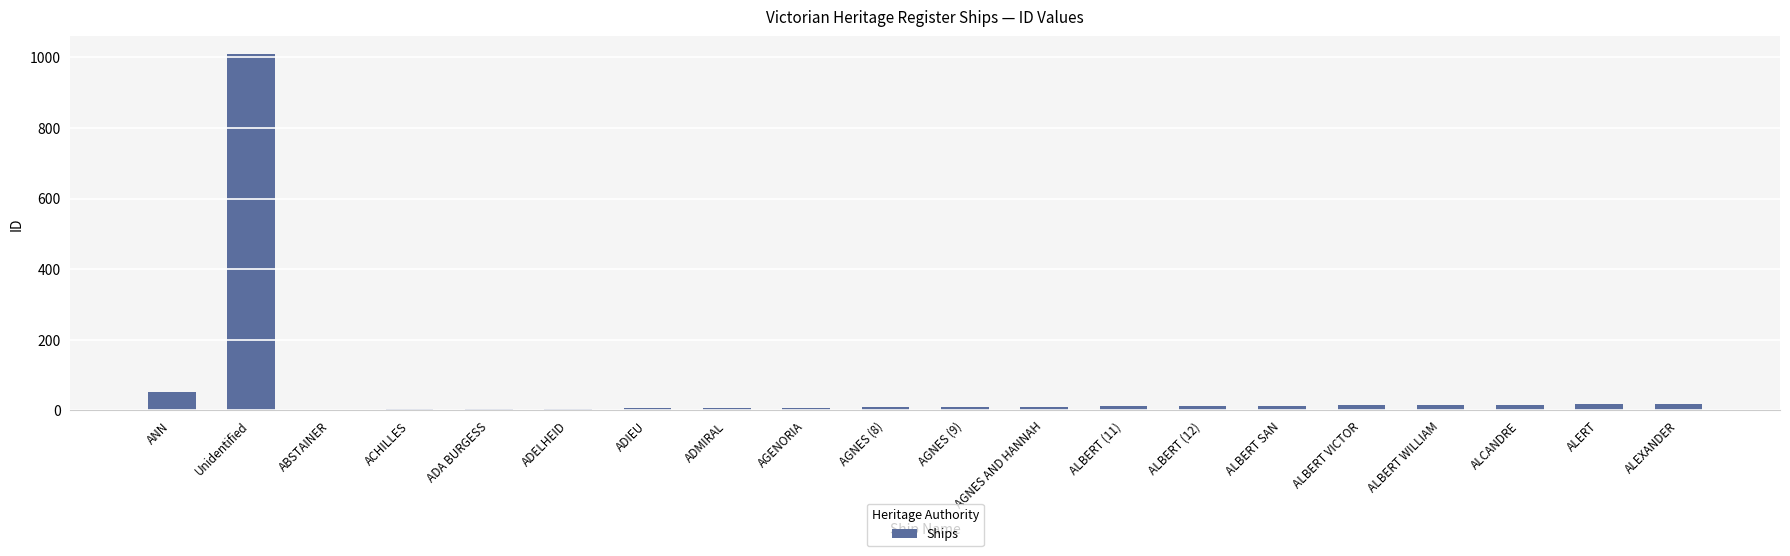

What is the sum of all values?

1231